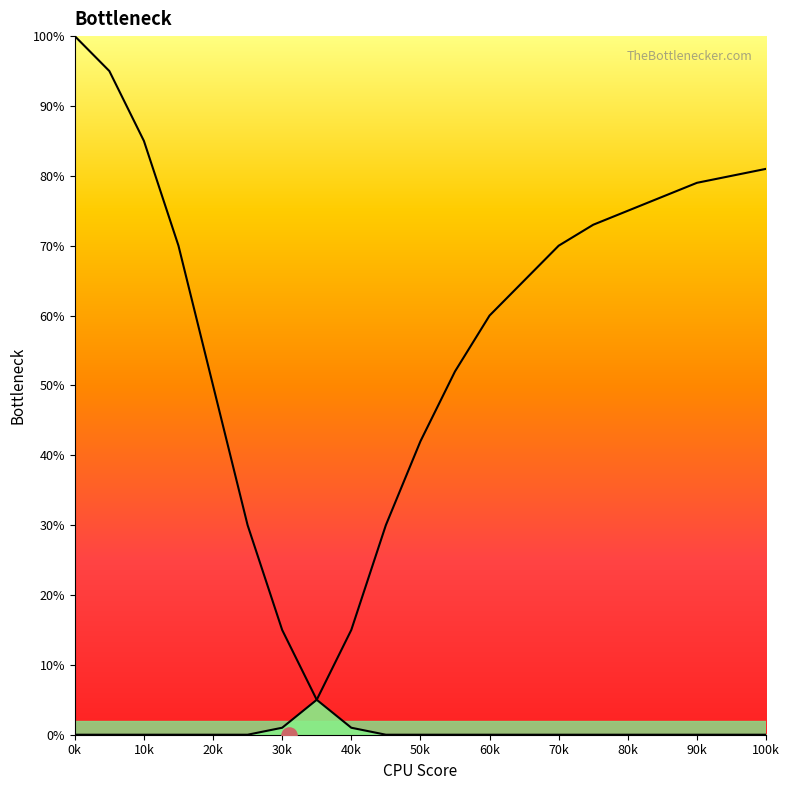

Which series has the largest total across all categories?

Right Curve